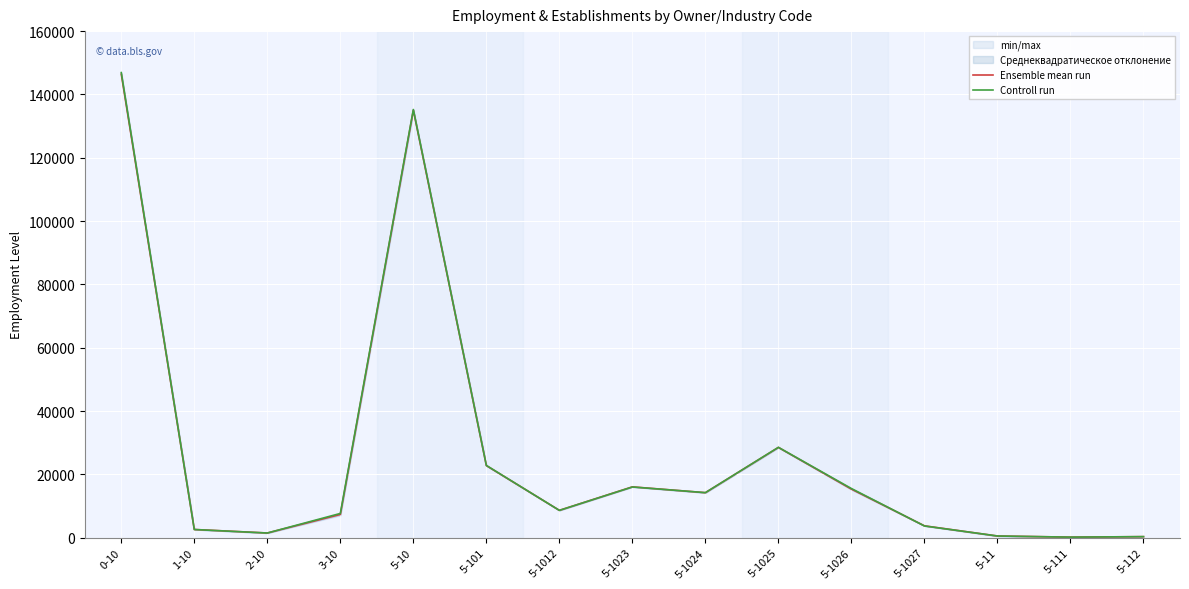

Reading left to right, list all the values displayed in this chart.

Ensemble mean run: 0-10=146375.0	1-10=2576.5	2-10=1464.0	3-10=7323.5	5-10=135011.0	5-101=22755.5	5-1012=8620.0	5-1023=16039.5	5-1024=14199.5	5-1025=28495.0	5-1026=15320.0	5-1027=3729.0	5-11=510.0	5-111=158.0	5-112=311.0
Controll run: 0-10=146899.0	1-10=2564.0	2-10=1456.0	3-10=7642.0	5-10=135237.0	5-101=22808.0	5-1012=8608.0	5-1023=16000.0	5-1024=14211.0	5-1025=28521.0	5-1026=15509.0	5-1027=3685.0	5-11=517.0	5-111=157.0	5-112=317.0